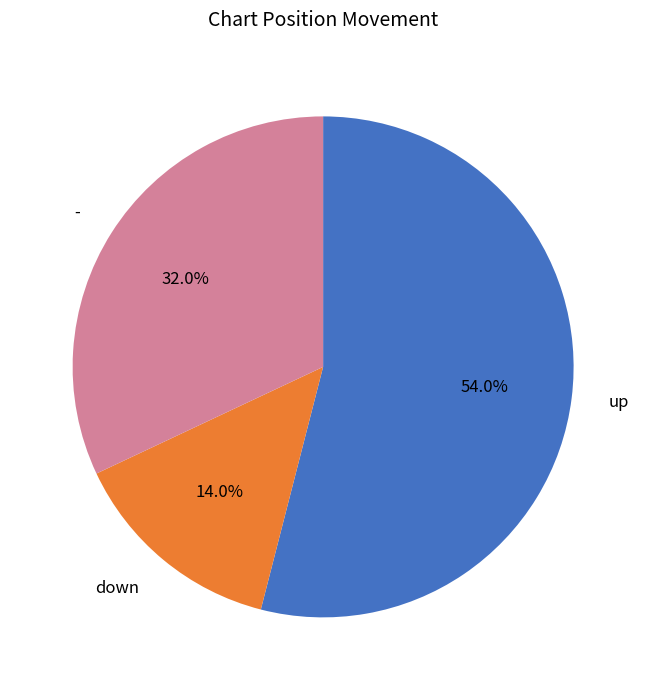

To the nearest percent, what portion does up represent?

54%